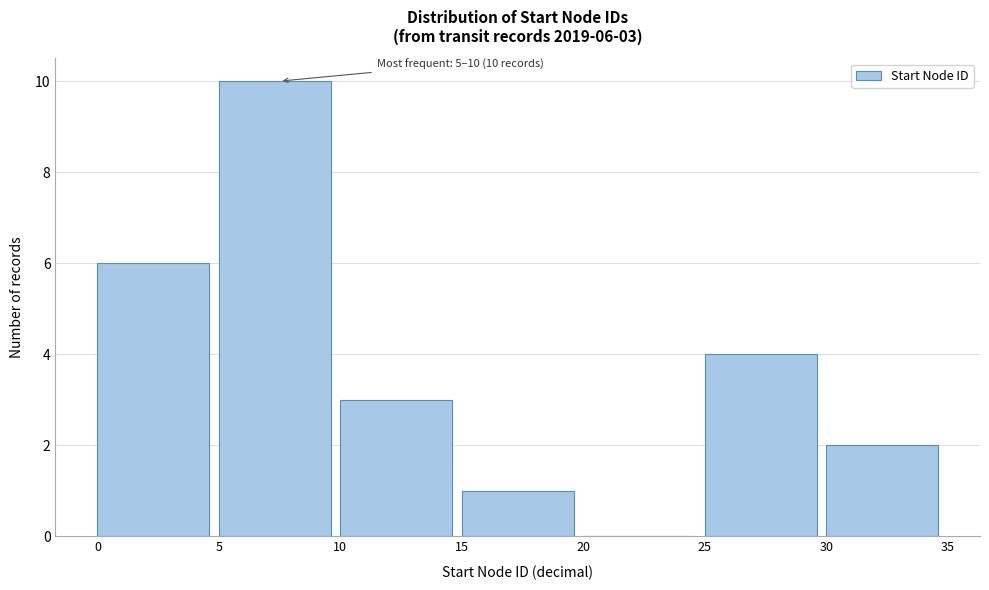

Which range on the x-axis has the tallest bar?

5 to 10